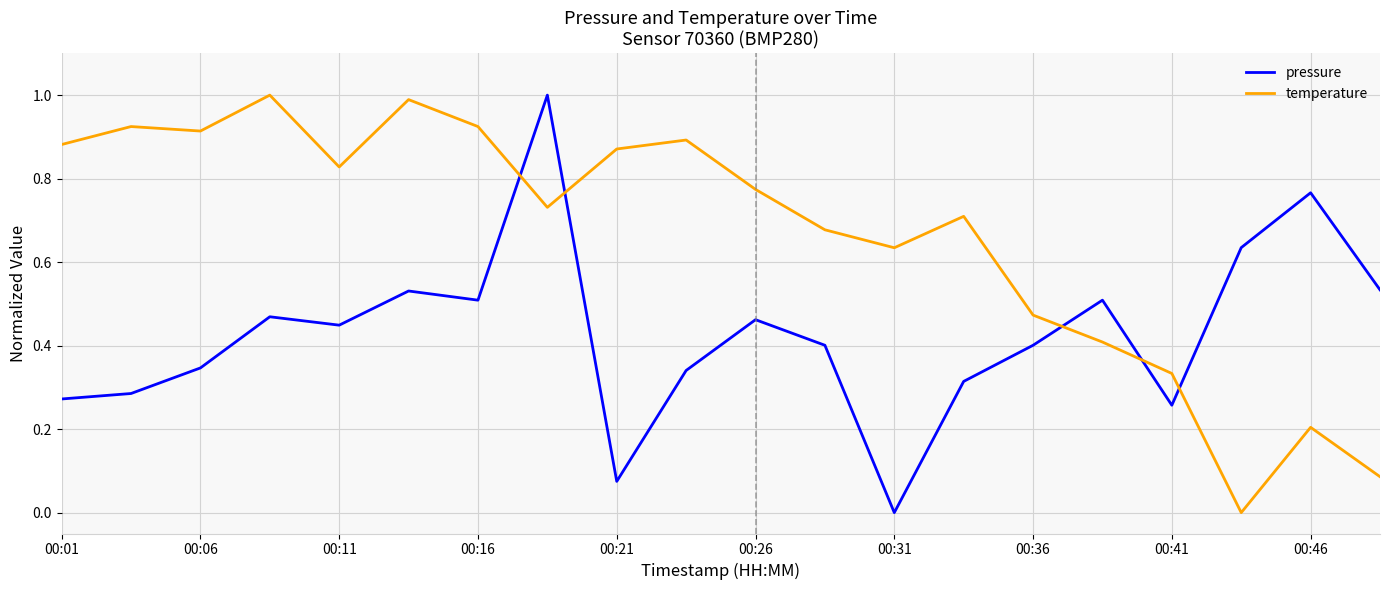

What is the difference between the maximum and minimum values in the temperature series?

1.0